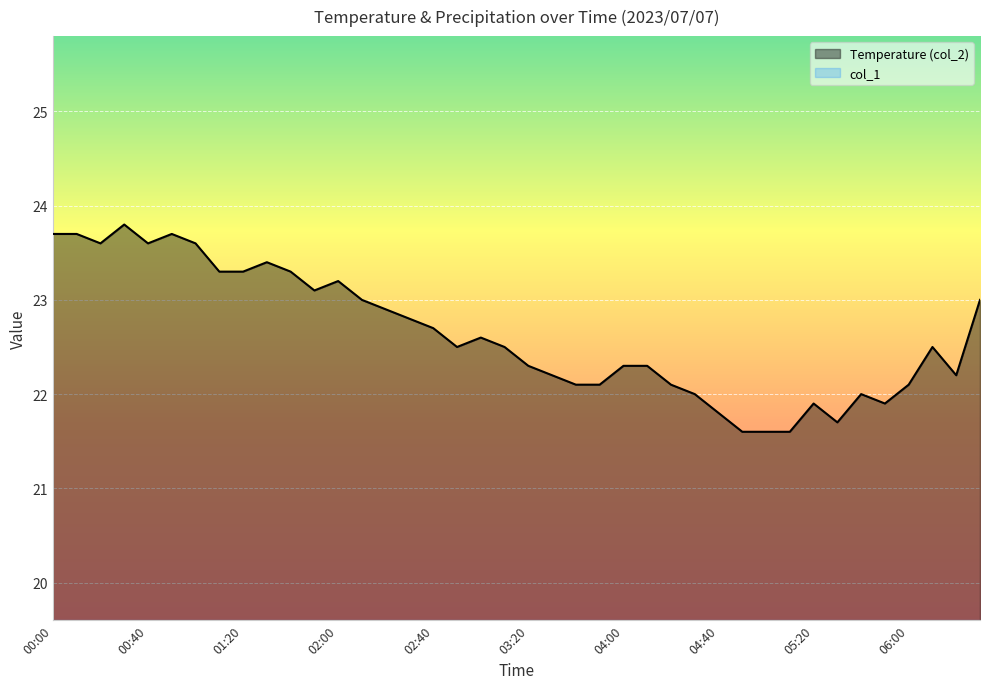

What is the value of the 39th point from the left?

22.2